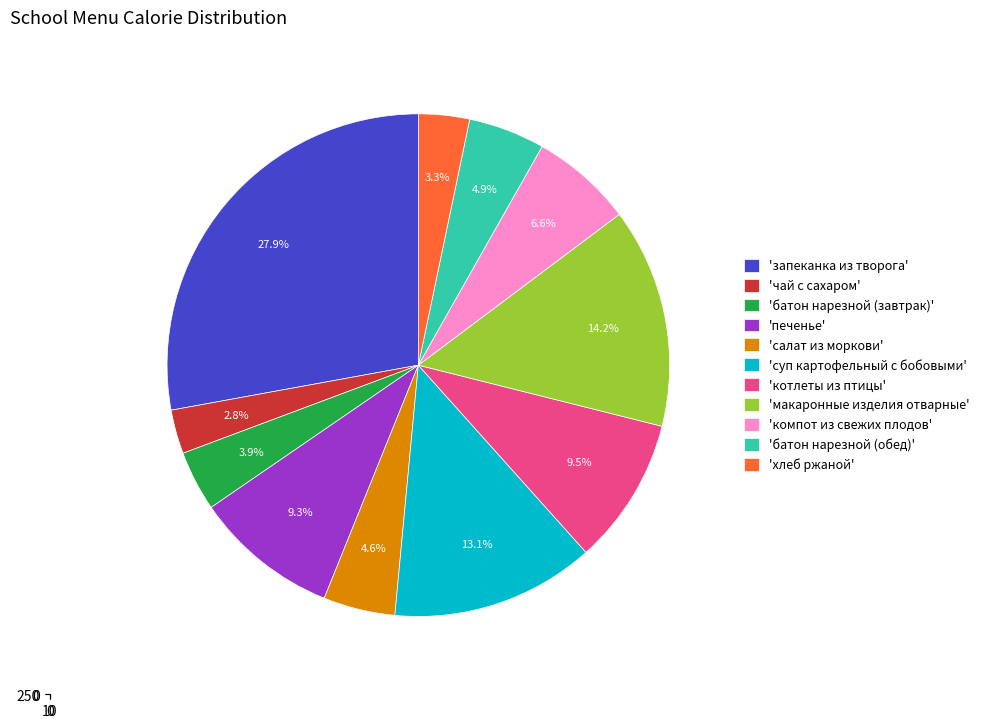

Is there a majority slice in this chart?

No